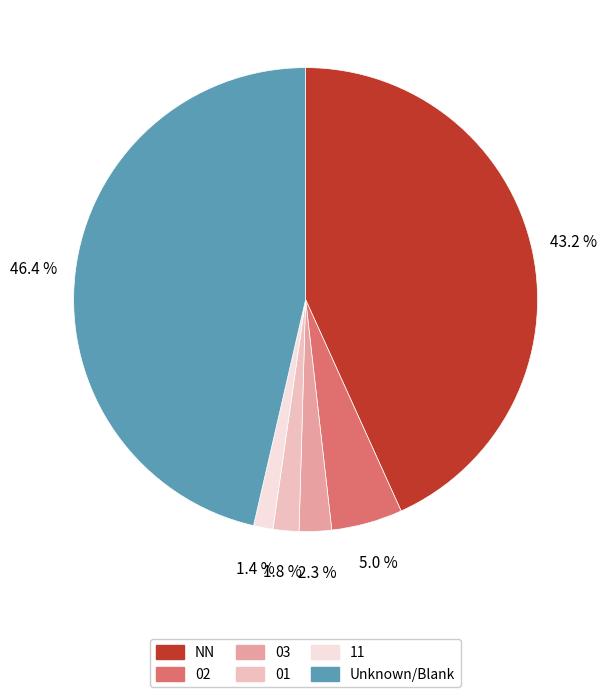

Does any single category account for the majority?

No